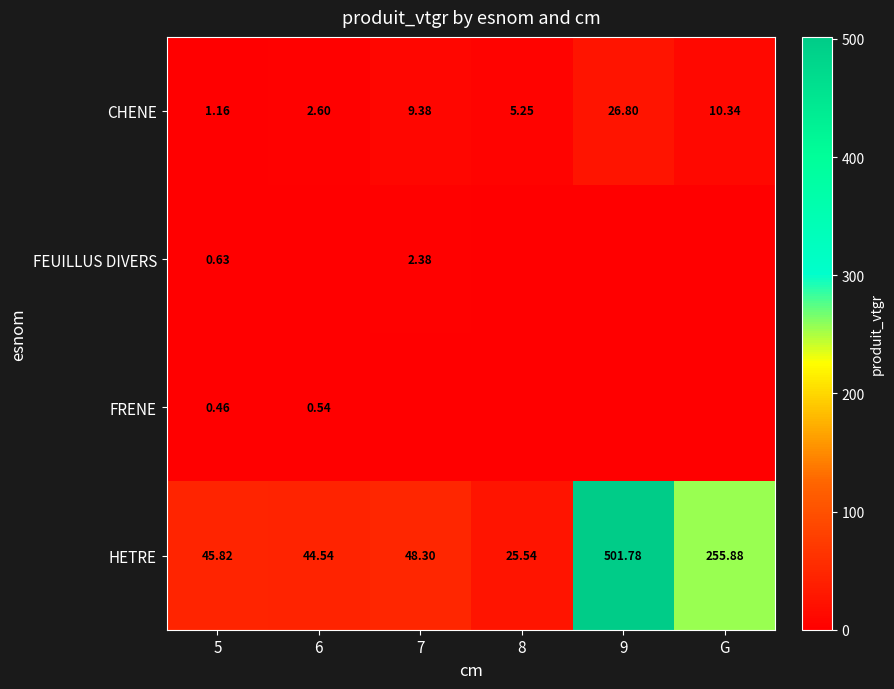

Where is CHENE nearest to the value 13?

G